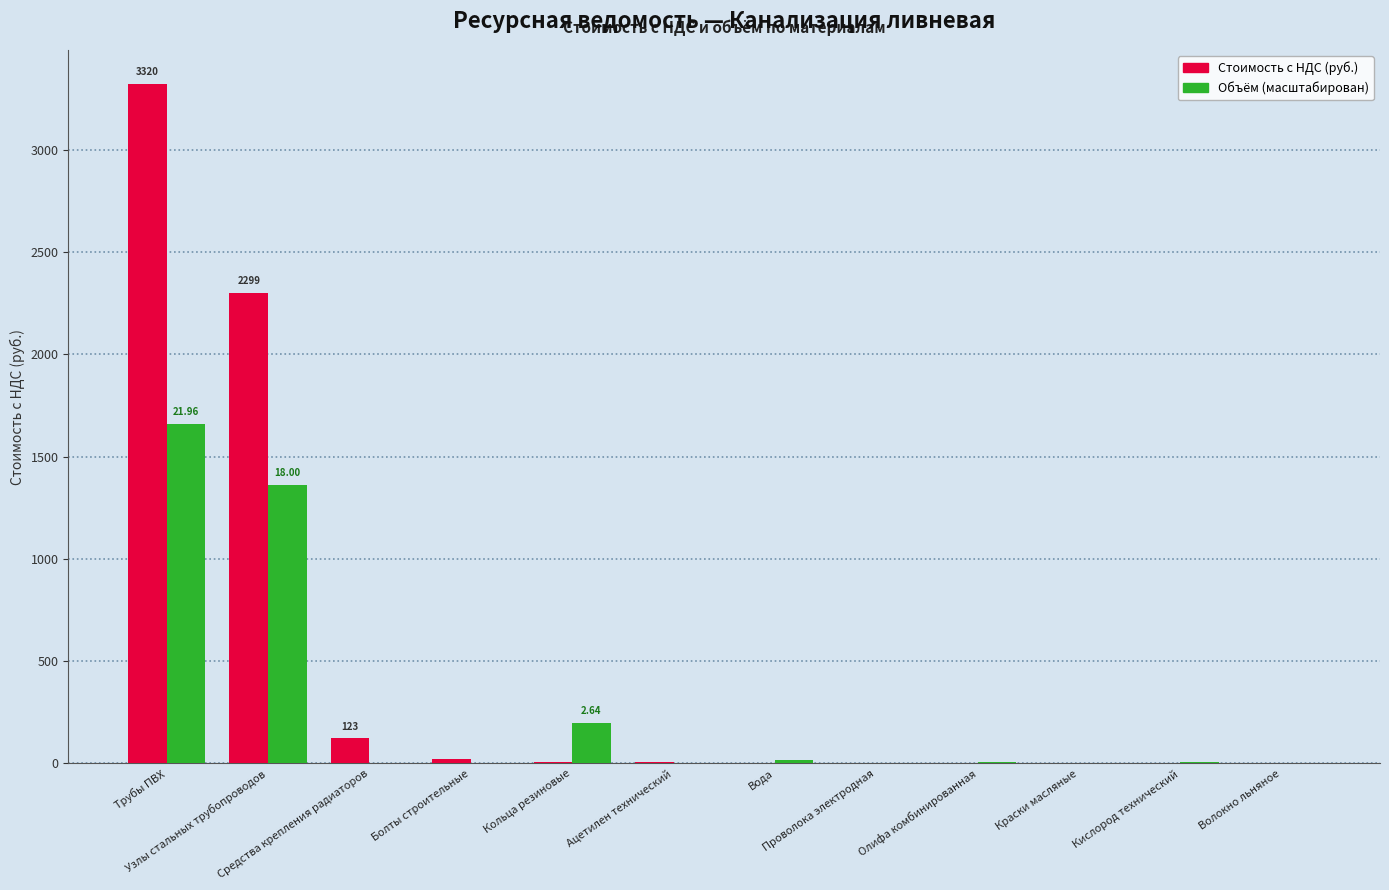

How many categories are shown in the chart?

12